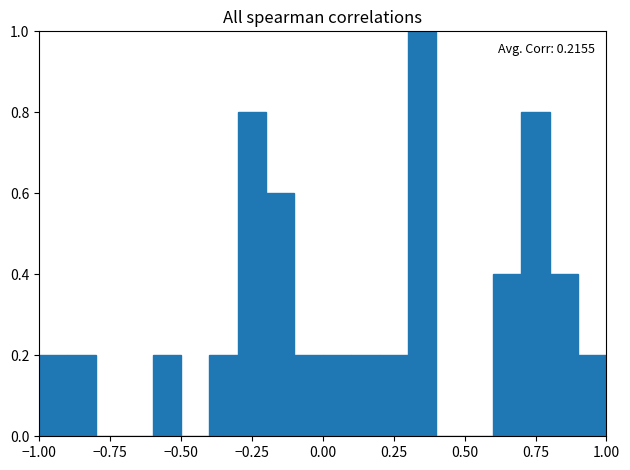

Read against the x-axis, roughly where is the centre of the tallest bar?

0.35